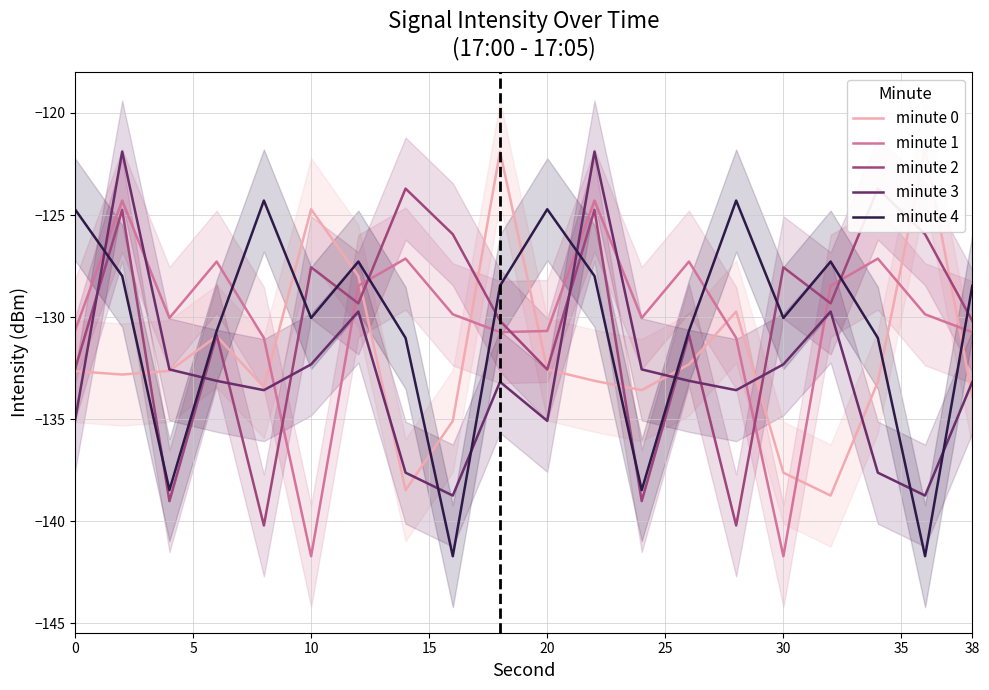

Reading right to left, extract all data points from this chart.

minute 0: -133.9	-121.7	-133.2	-138.7	-137.6	-129.7	-132.3	-133.6	-133.1	-132.6	-121.9	-135.1	-138.5	-128.0	-124.7	-133.4	-130.9	-132.6	-132.8	-132.7
minute 1: -130.7	-129.9	-127.1	-128.5	-141.7	-131.0	-127.3	-130.0	-124.3	-130.7	-130.7	-129.9	-127.1	-128.5	-141.7	-131.0	-127.3	-130.0	-124.3	-130.7
minute 2: -130.2	-125.9	-123.7	-129.3	-127.6	-140.2	-130.9	-139.0	-124.7	-132.6	-130.2	-125.9	-123.7	-129.3	-127.6	-140.2	-130.9	-139.0	-124.7	-132.6
minute 3: -133.2	-138.7	-137.6	-129.7	-132.3	-133.6	-133.1	-132.6	-121.9	-135.1	-133.2	-138.7	-137.6	-129.7	-132.3	-133.6	-133.1	-132.6	-121.9	-135.1
minute 4: -128.5	-141.7	-131.0	-127.3	-130.0	-124.3	-130.7	-138.5	-128.0	-124.7	-128.5	-141.7	-131.0	-127.3	-130.0	-124.3	-130.7	-138.5	-128.0	-124.7